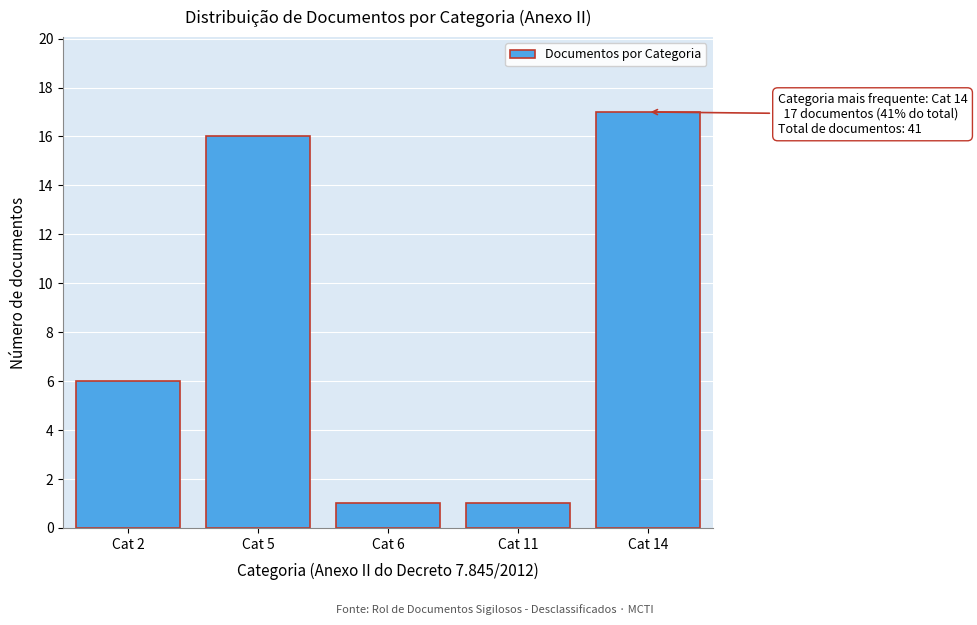

Reading left to right, list all the values displayed in this chart.

Cat 2=6	Cat 5=16	Cat 6=1	Cat 11=1	Cat 14=17